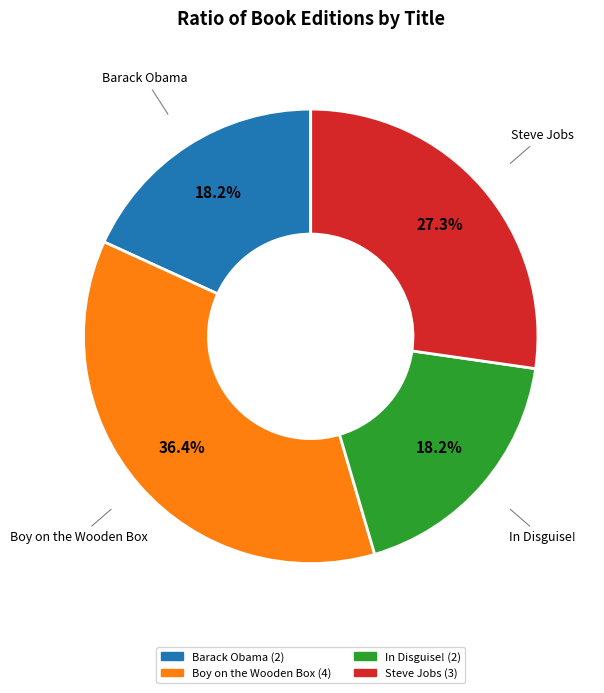

Is it true that Steve Jobs is 27% of the pie?

True